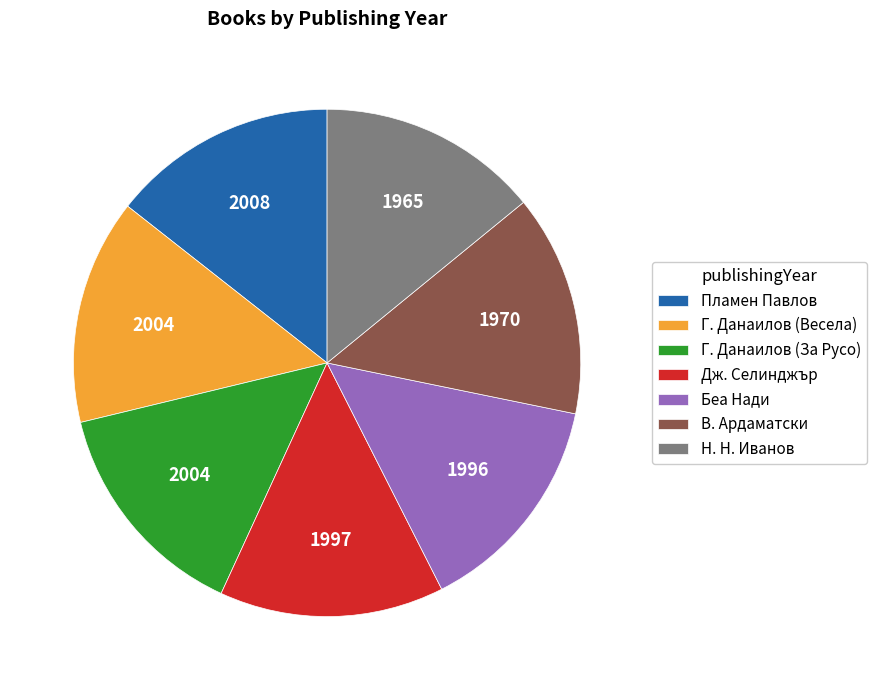

Does any single category account for the majority?

No